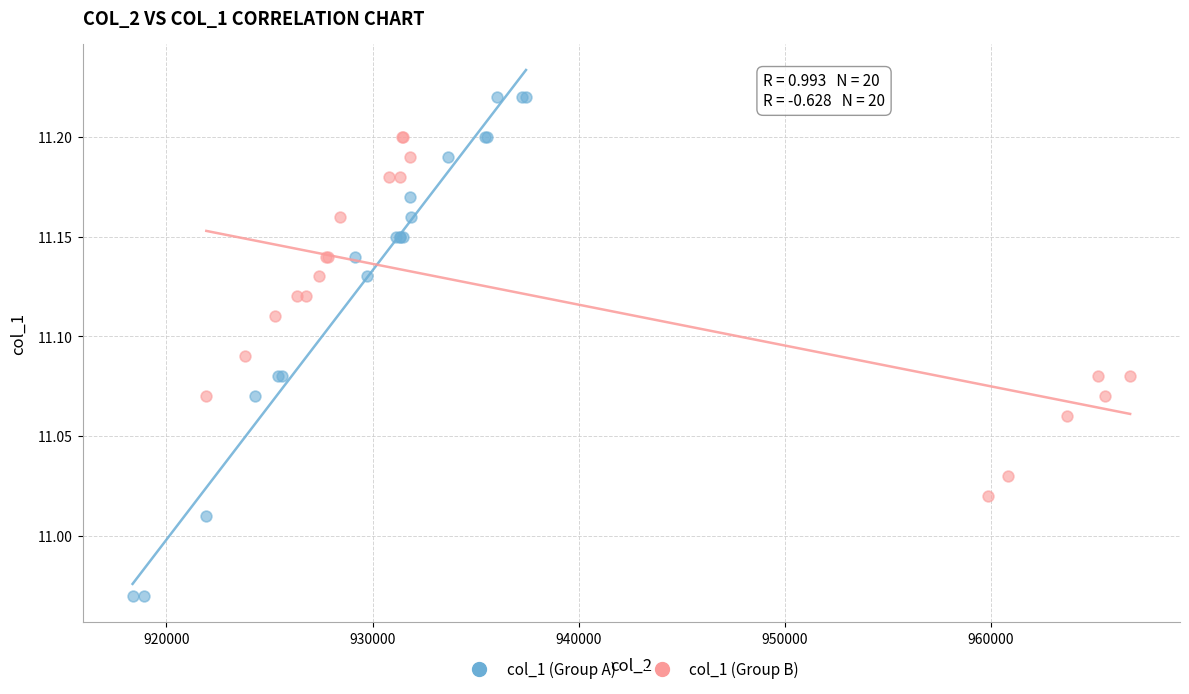

Which series contains the highest Y value?

col_1 (Group A)